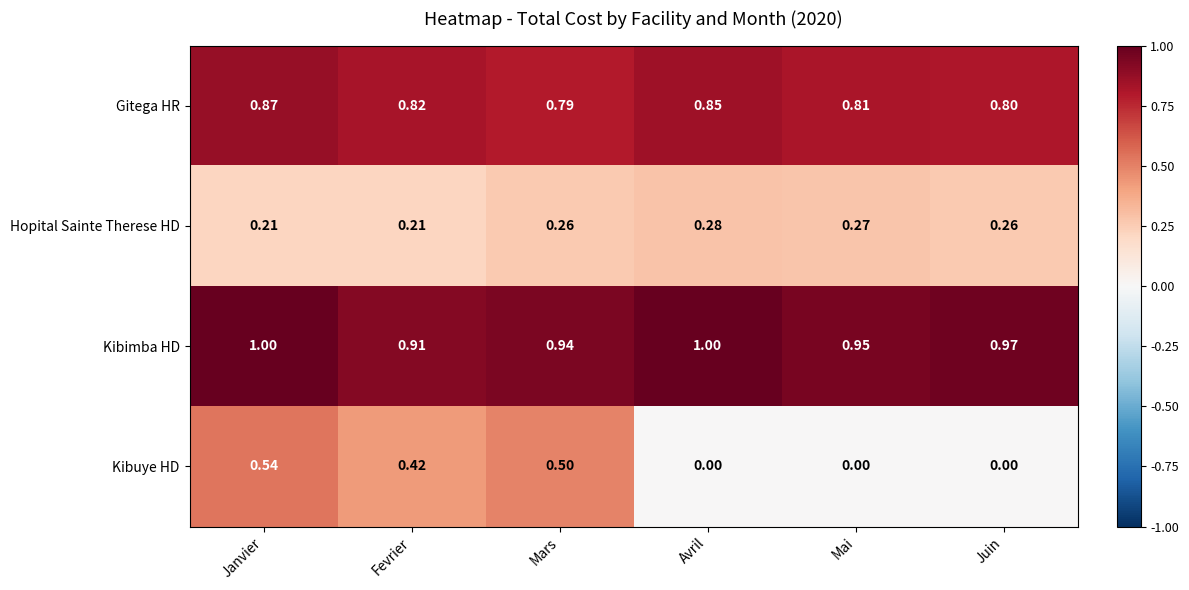

At Janvier, list the series in order from largest to smallest.

Kibimba HD, Gitega HR, Kibuye HD, Hopital Sainte Therese HD